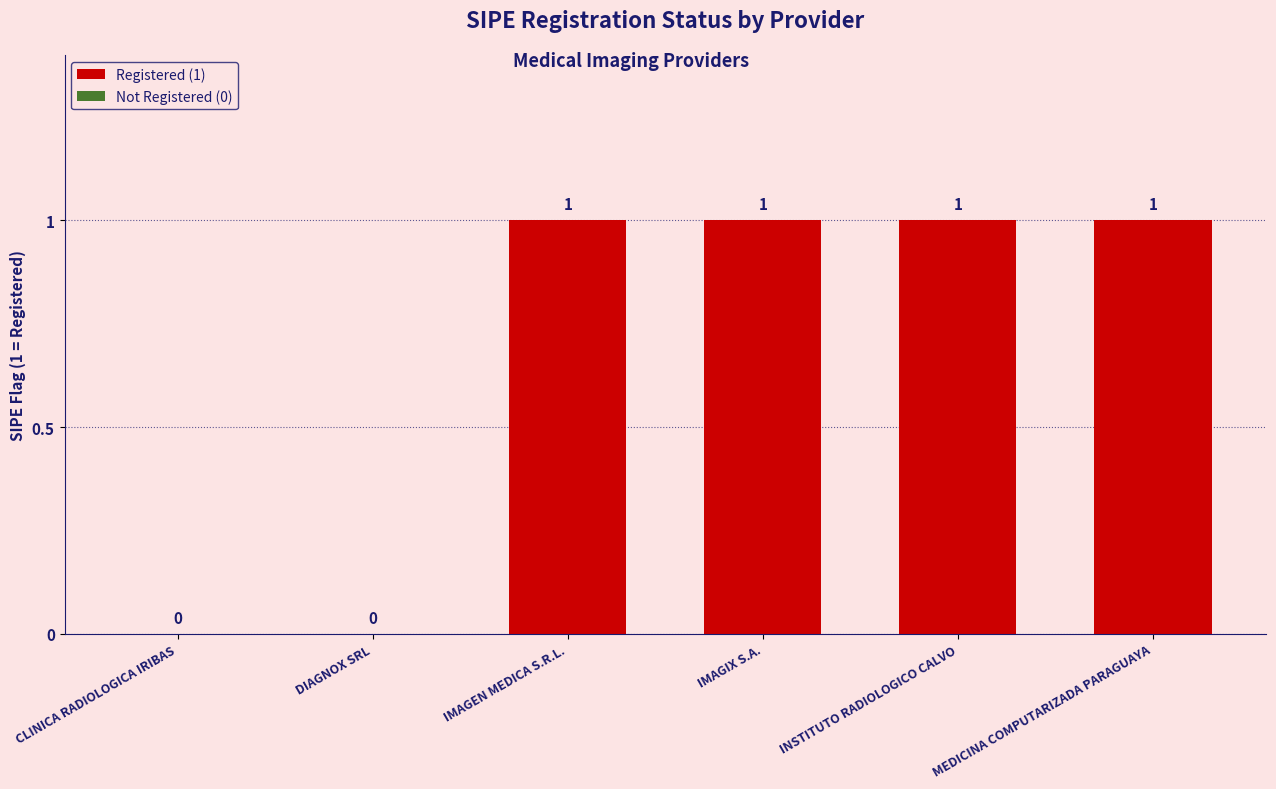

The chart shows a value of 1 at IMAGEN MEDICA S.R.L.. True or false?

True